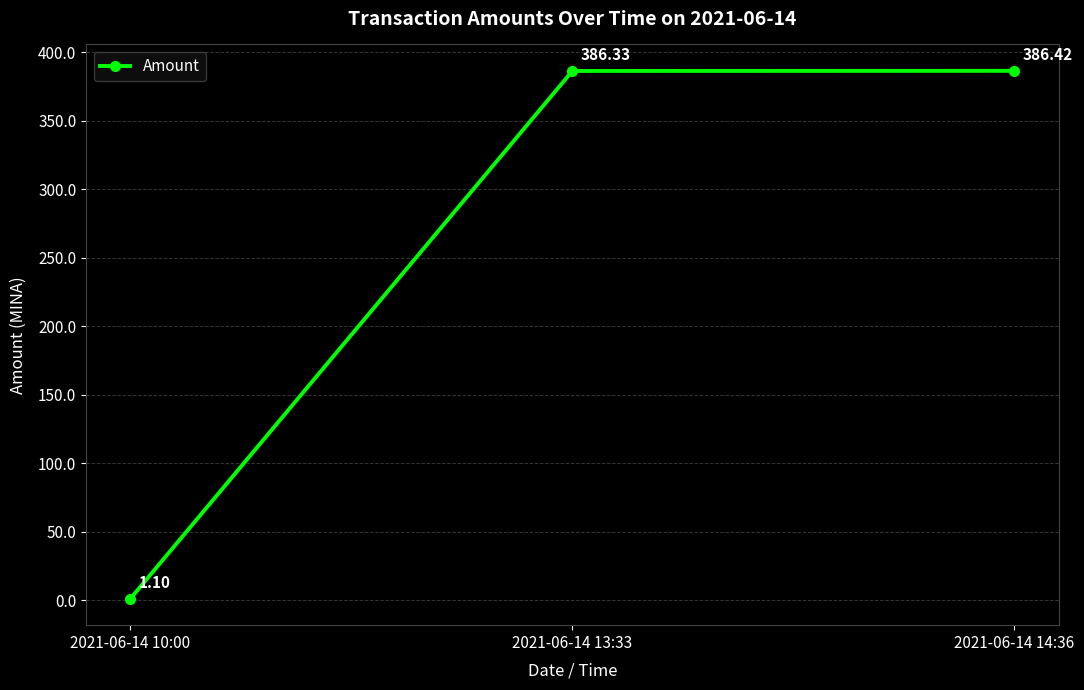

What is the value of the 1st point from the left?

1.1